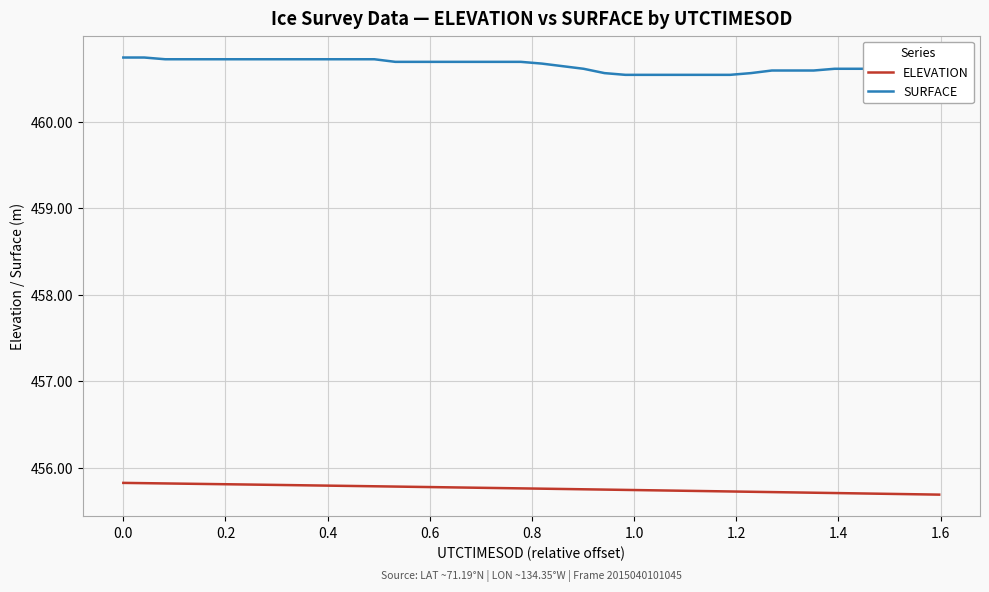

List the series in order of their peak value, lowest first.

ELEVATION, SURFACE